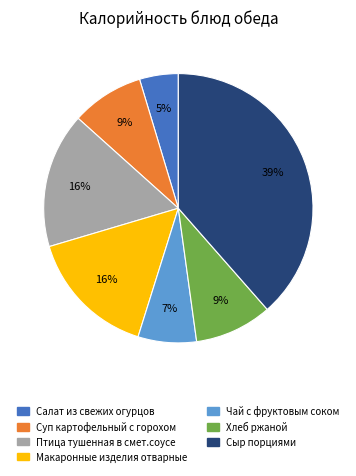

Which slice is the smallest?

Салат из свежих огурцов